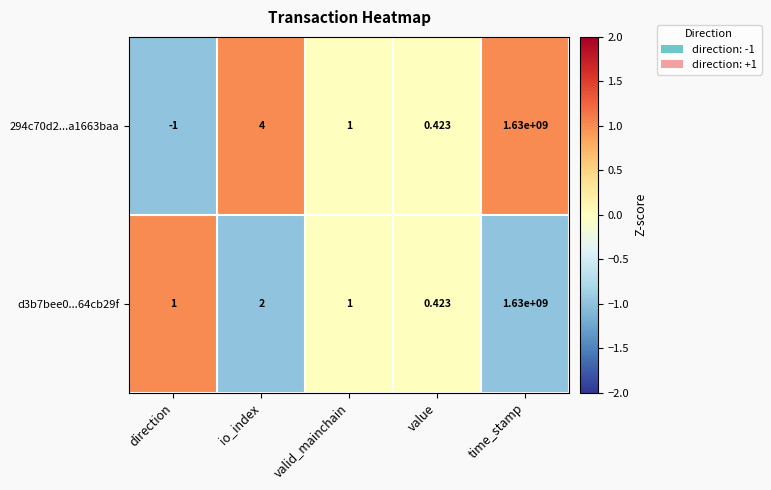

What is the minimum value shown in the chart?

-1.0